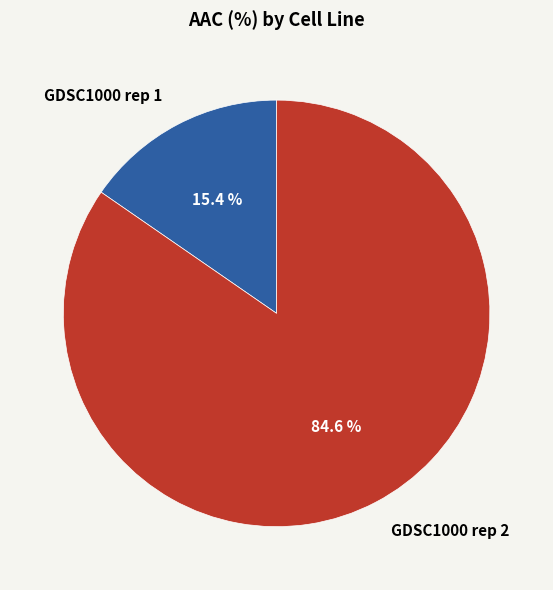

Which category accounts for the majority?

GDSC1000 rep 2